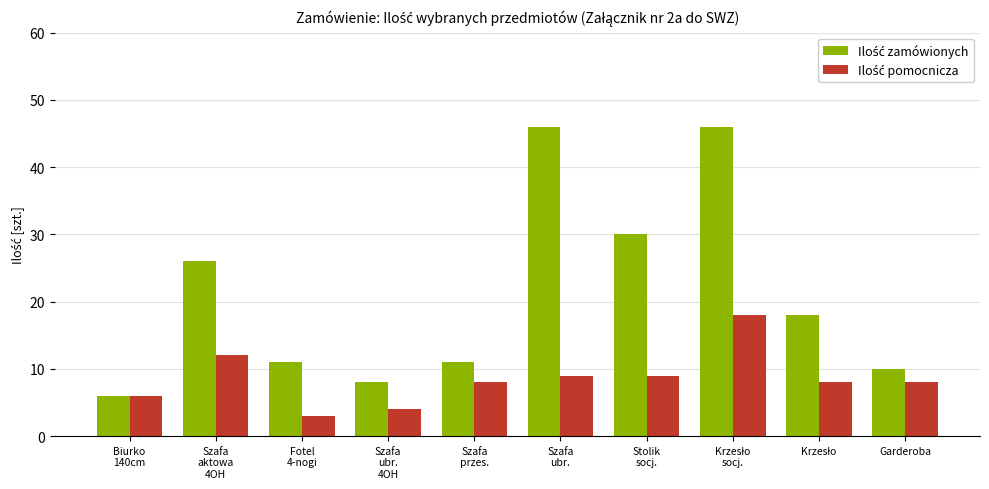

What is the greatest value displayed?

46